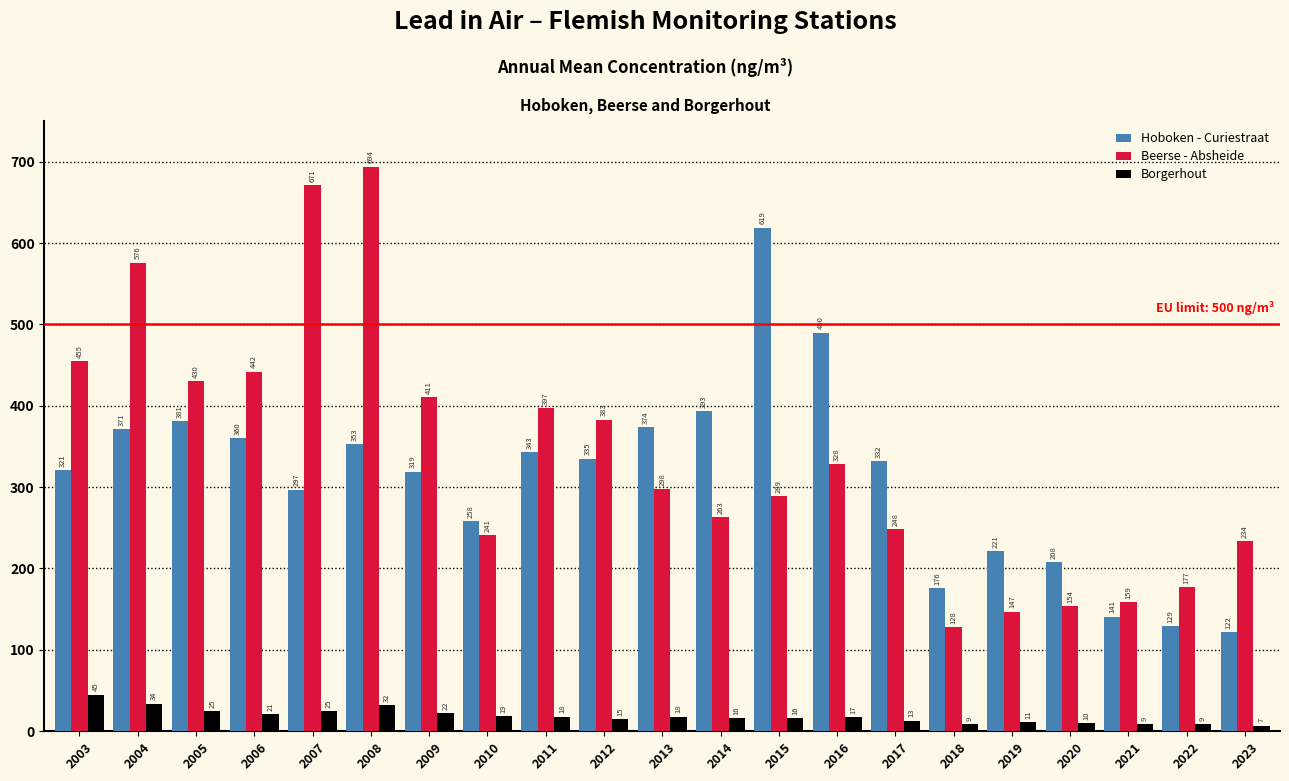

Reading left to right, what are all the values shown in this chart?

Hoboken - Curiestraat: 2003=321	2004=371	2005=381	2006=360	2007=297	2008=353	2009=319	2010=258	2011=343	2012=335	2013=374	2014=393	2015=619	2016=490	2017=332	2018=176	2019=221	2020=208	2021=141	2022=129	2023=122
Beerse - Absheide: 2003=455	2004=576	2005=430	2006=442	2007=671	2008=694	2009=411	2010=241	2011=397	2012=383	2013=298	2014=263	2015=289	2016=328	2017=248	2018=128	2019=147	2020=154	2021=159	2022=177	2023=234
Borgerhout: 2003=45	2004=34	2005=25	2006=21	2007=25	2008=32	2009=22	2010=19	2011=18	2012=15	2013=18	2014=16	2015=16	2016=17	2017=13	2018=9	2019=11	2020=10	2021=9	2022=9	2023=7